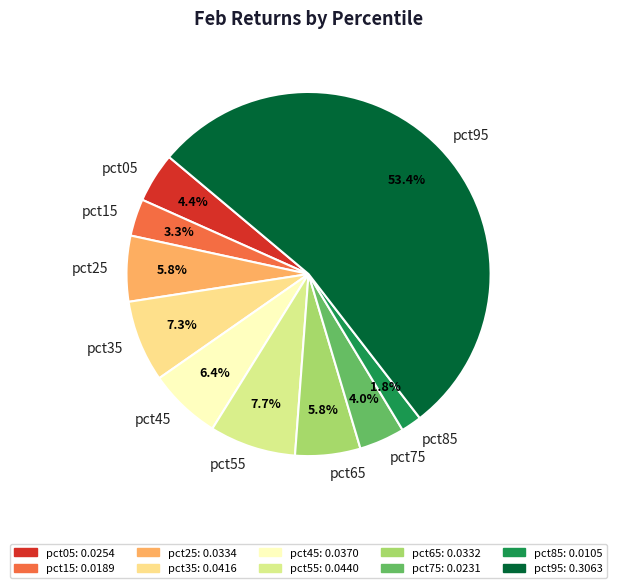

Is the sum of pct85 and pct45 greater than half?

No